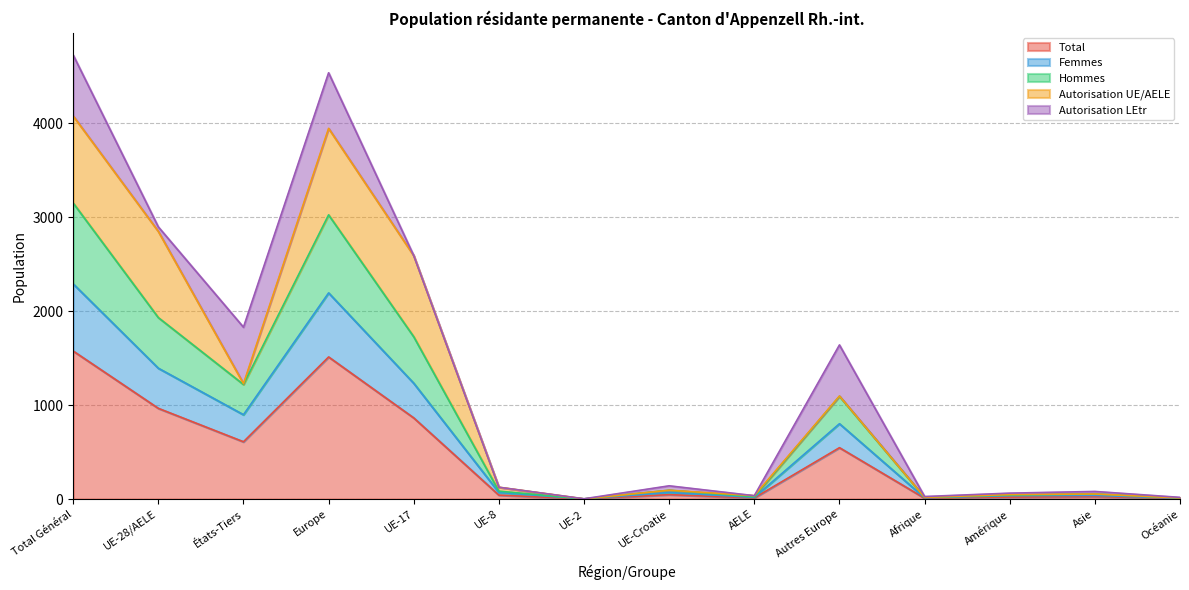

What is the sum of the Hommes values at UE-Croatie and UE-8?

89